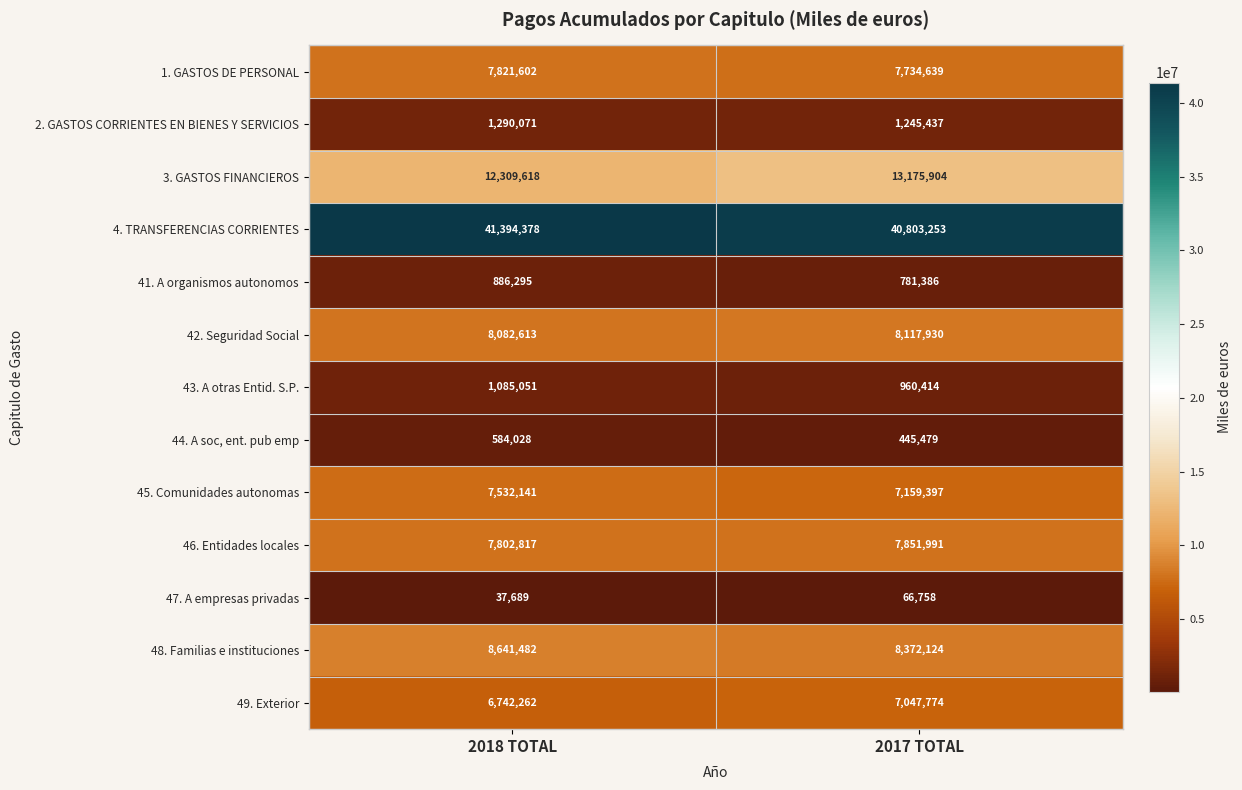

What is the sum of the 4. TRANSFERENCIAS CORRIENTES values at 2017 TOTAL and 2018 TOTAL?

82197631